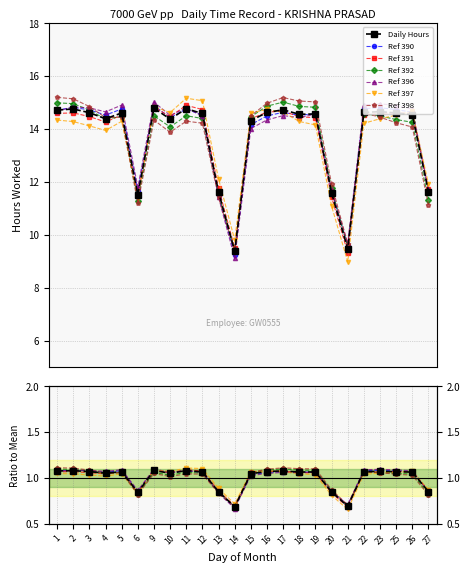

The value at 4 is 9.2. True or false?

False